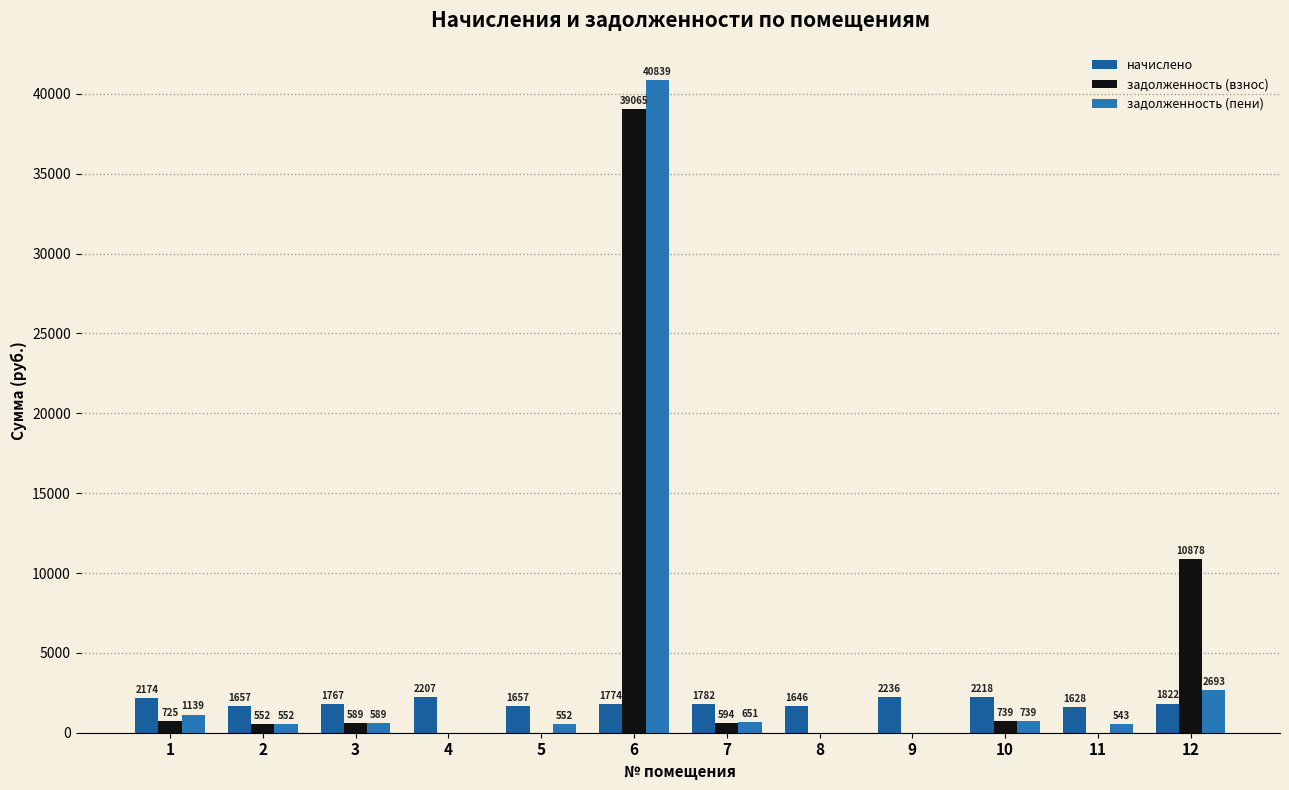

Which series has the largest total across all categories?

задолженность (взнос)